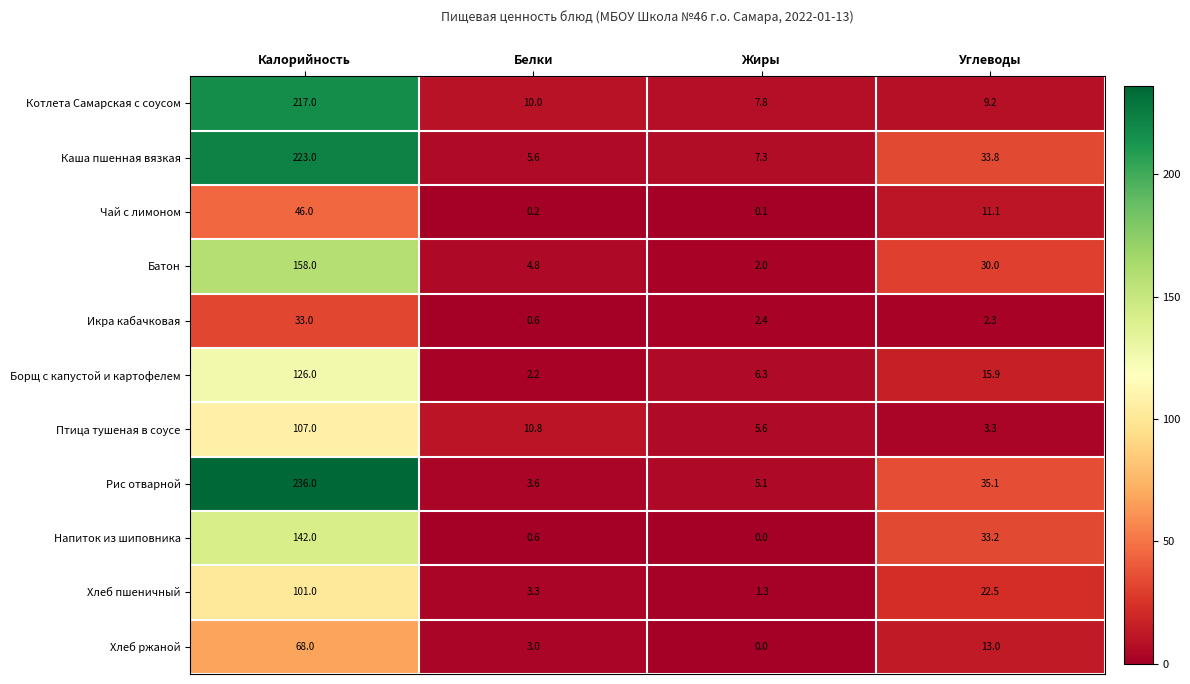

Which category has the highest value across all series?

Калорийность